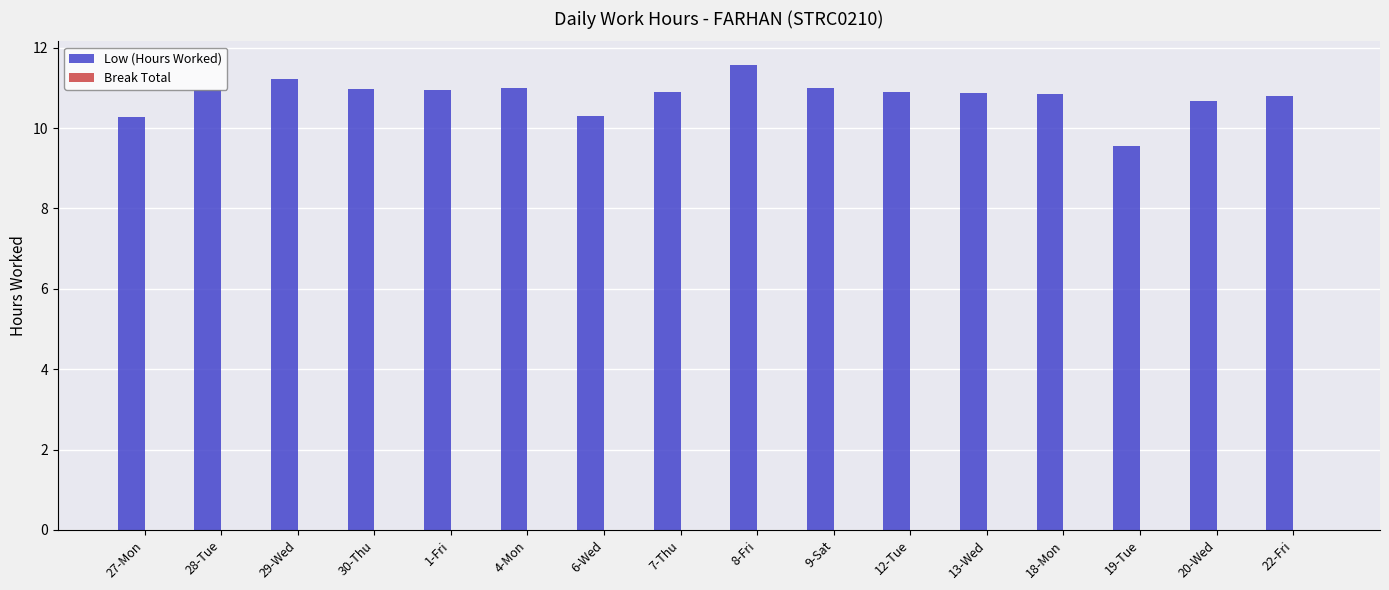

At which label does the data first exceed 10?

27-Mon